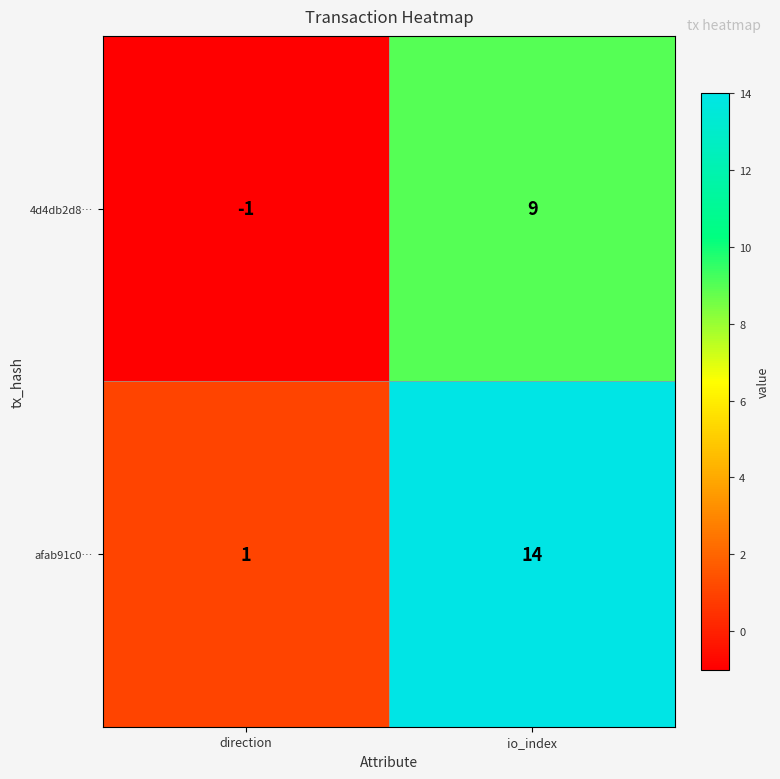

What is the minimum value shown in the chart?

-1